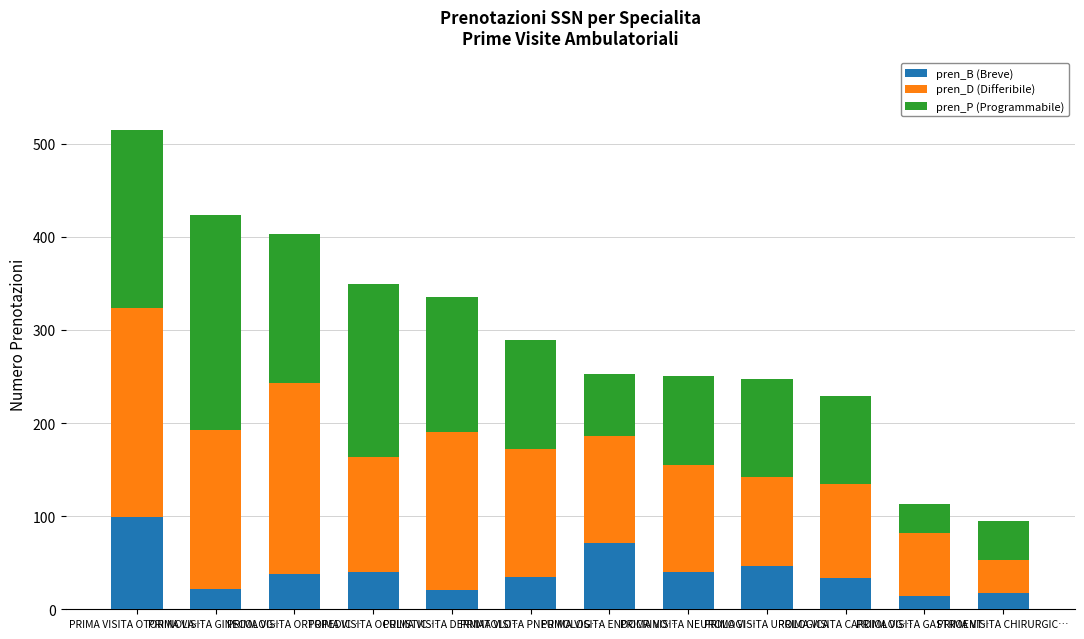

What is the highest value of the pren_B (Breve) series?

99